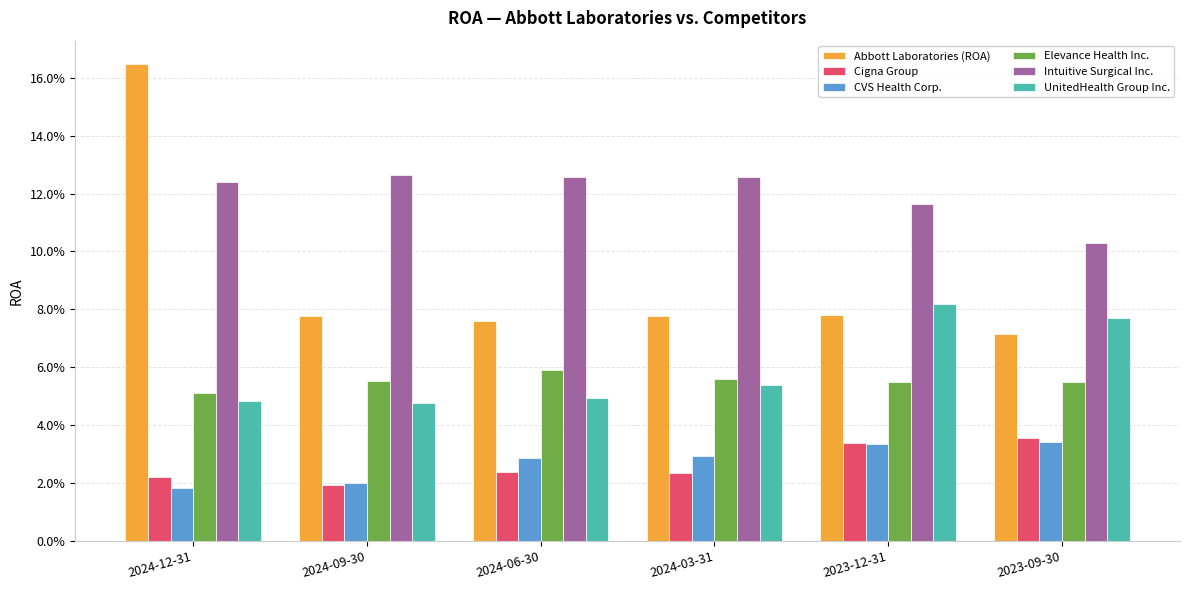

What position from the left is 2023-09-30?

6